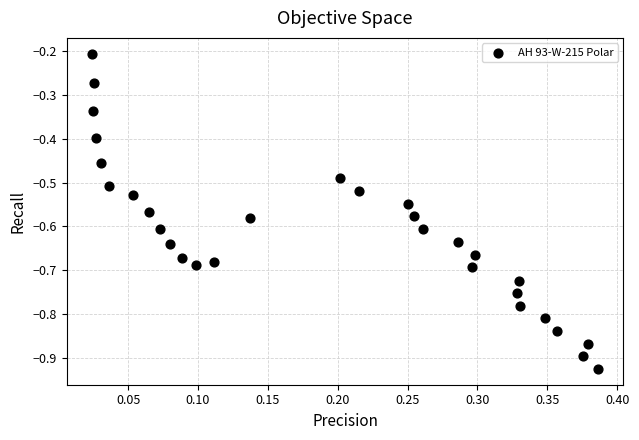

What is the range of X values (max minus min)?

0.4